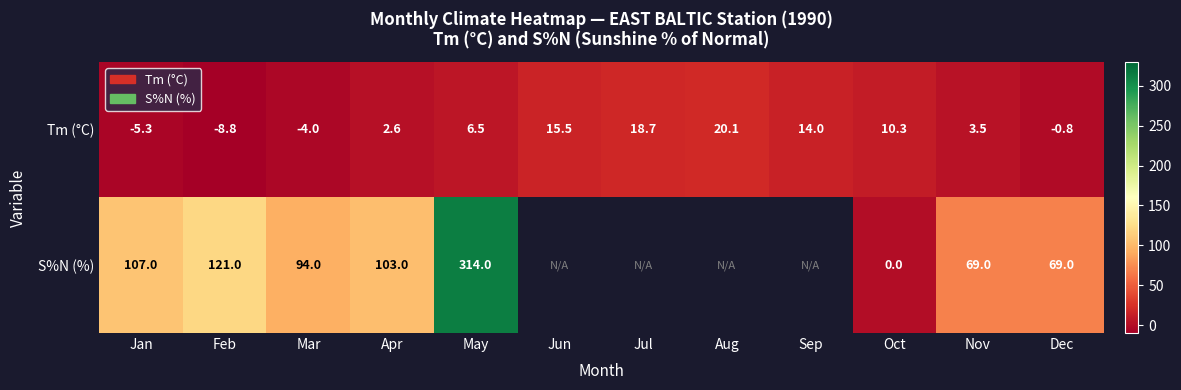

What is the total value across all series at Mar?

90.0